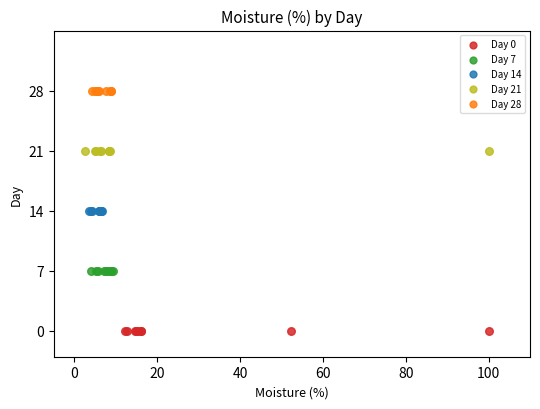

What are all the series names shown in the legend?

Day 0, Day 7, Day 14, Day 21, Day 28